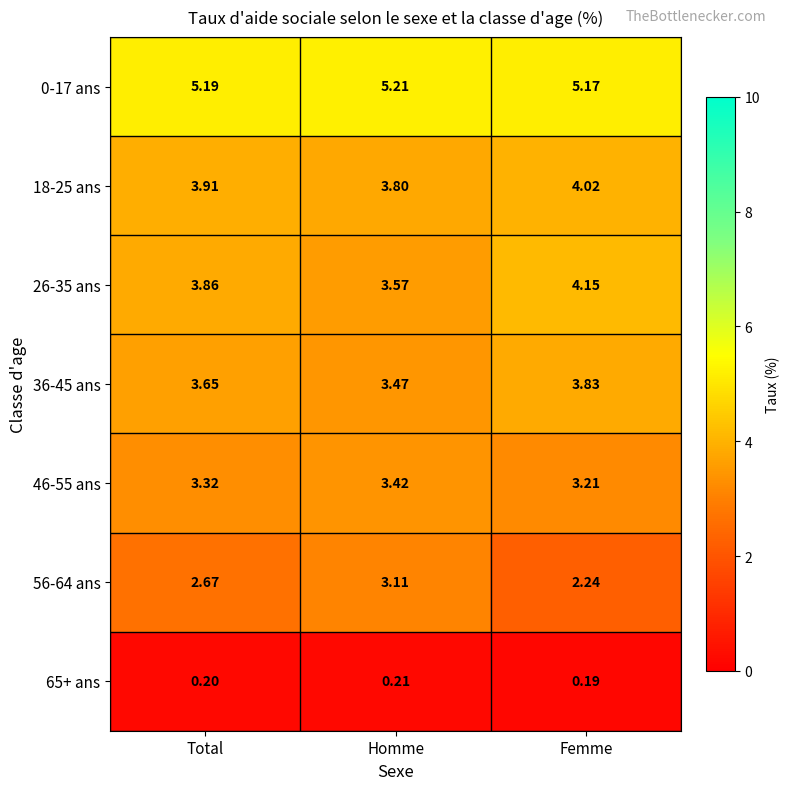

Is the value of 0-17 ans at Femme greater than the value of 36-45 ans at Homme?

Yes